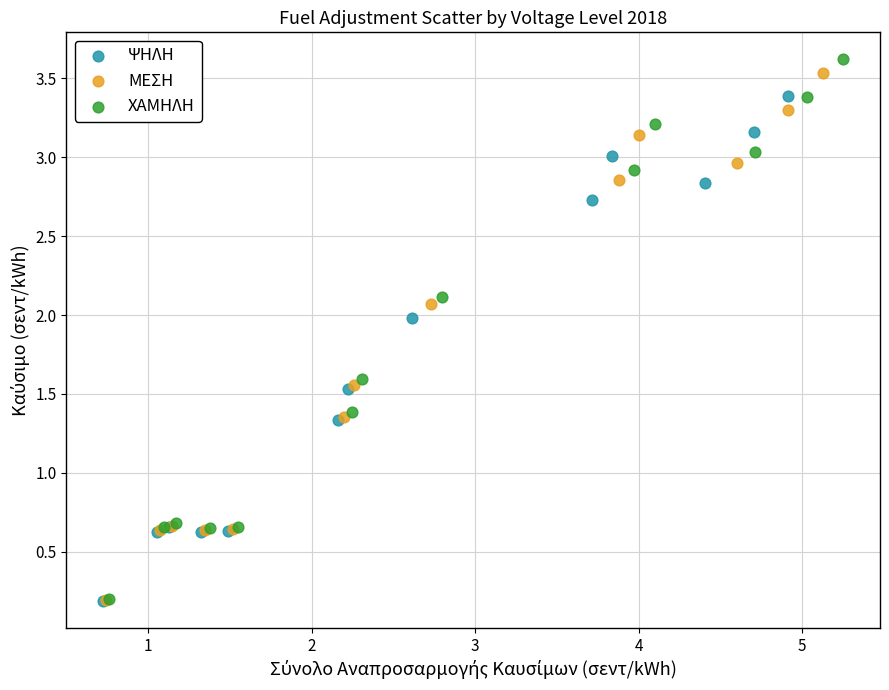

Which series has the largest Y range (max minus min)?

ΧΑΜΗΛΗ